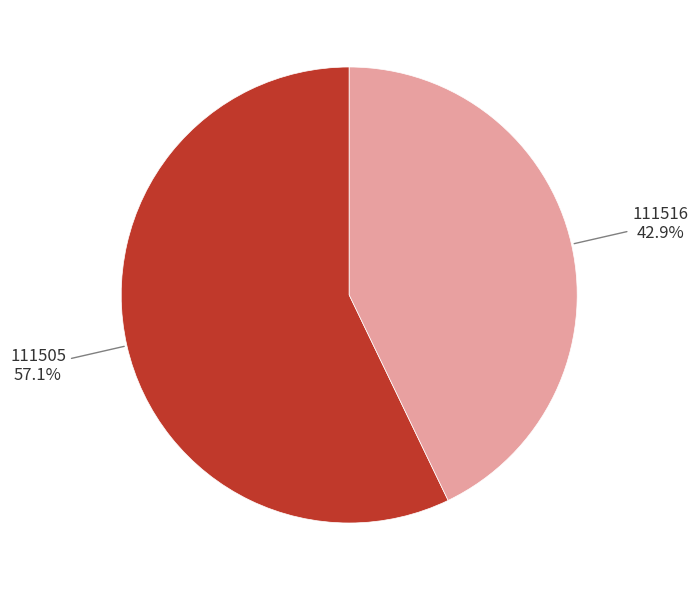

True or false: 111505 accounts for 50% of the total.

False